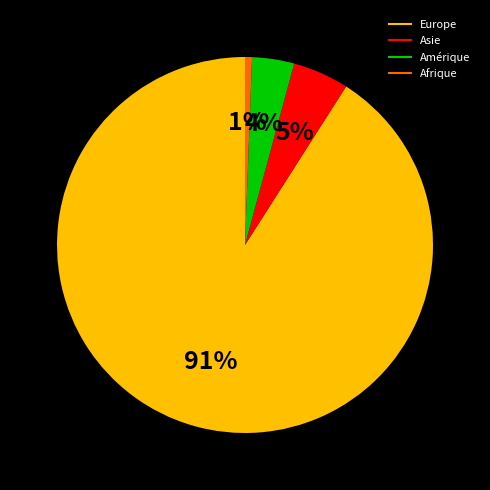

Is it true that Afrique is 1% of the pie?

True